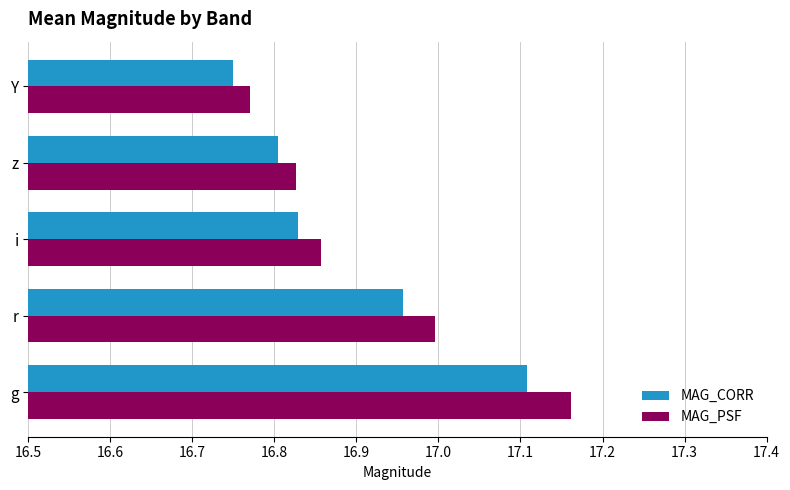

True or false: MAG_PSF has a value of 10.6 at g.

False